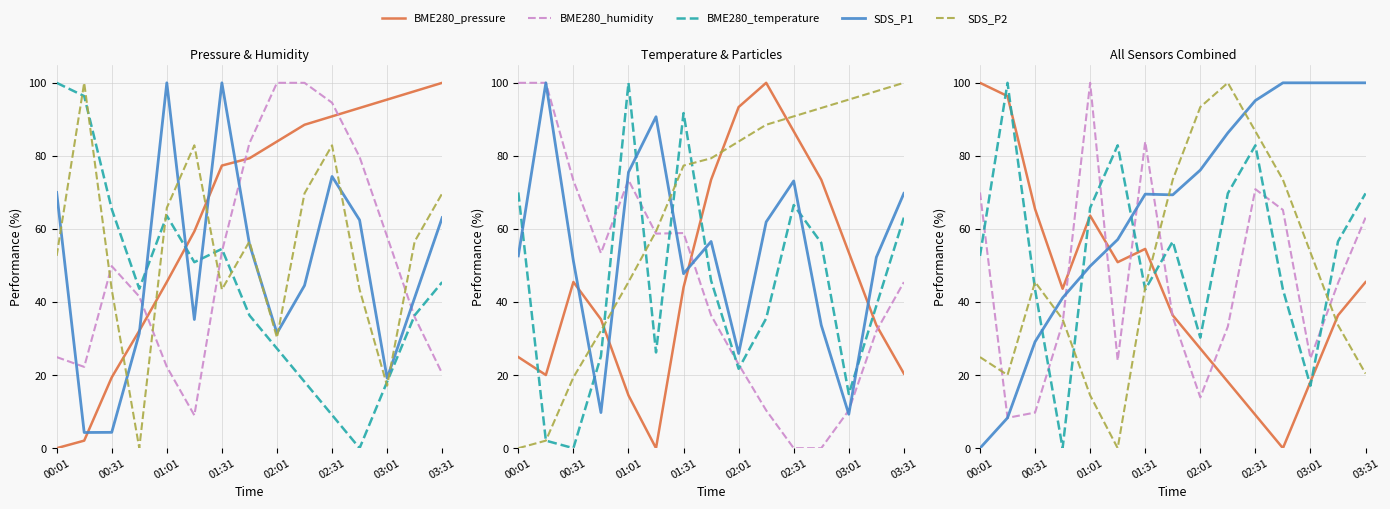

After their last crossing, which series has the higher values: BME280_humidity or SDS_P2?

SDS_P2